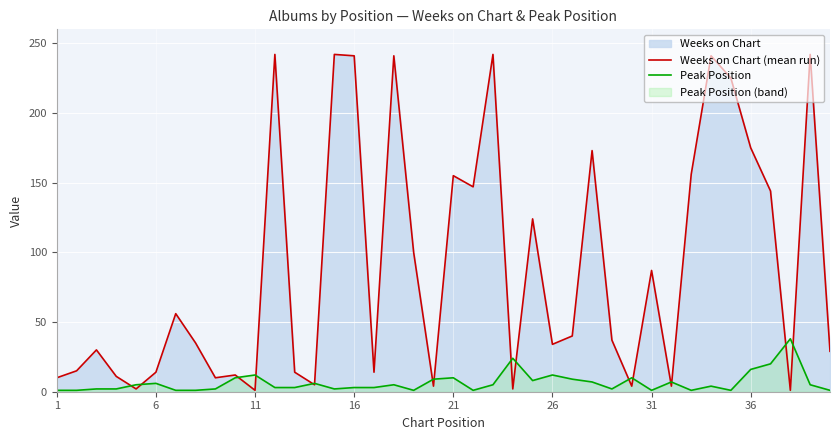

How many categories are shown in the chart?

40